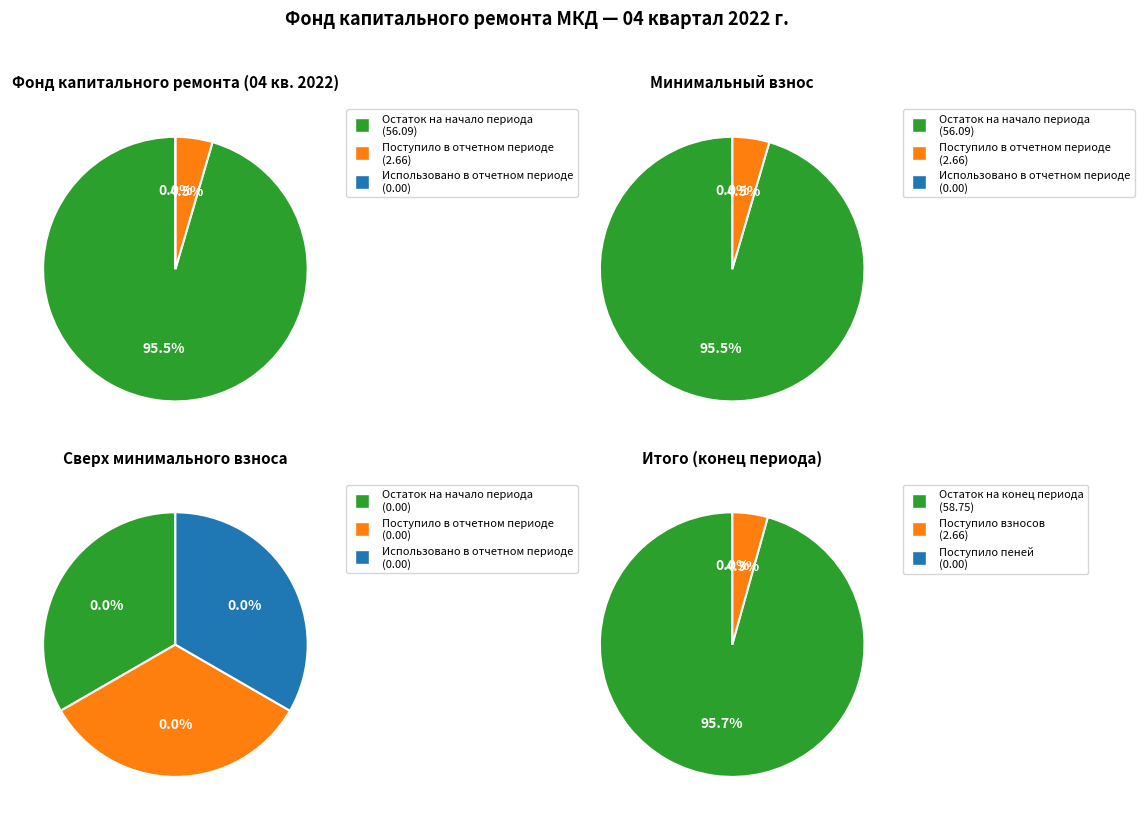

Does Остаток на начало периода represent more than half of the total?

Yes